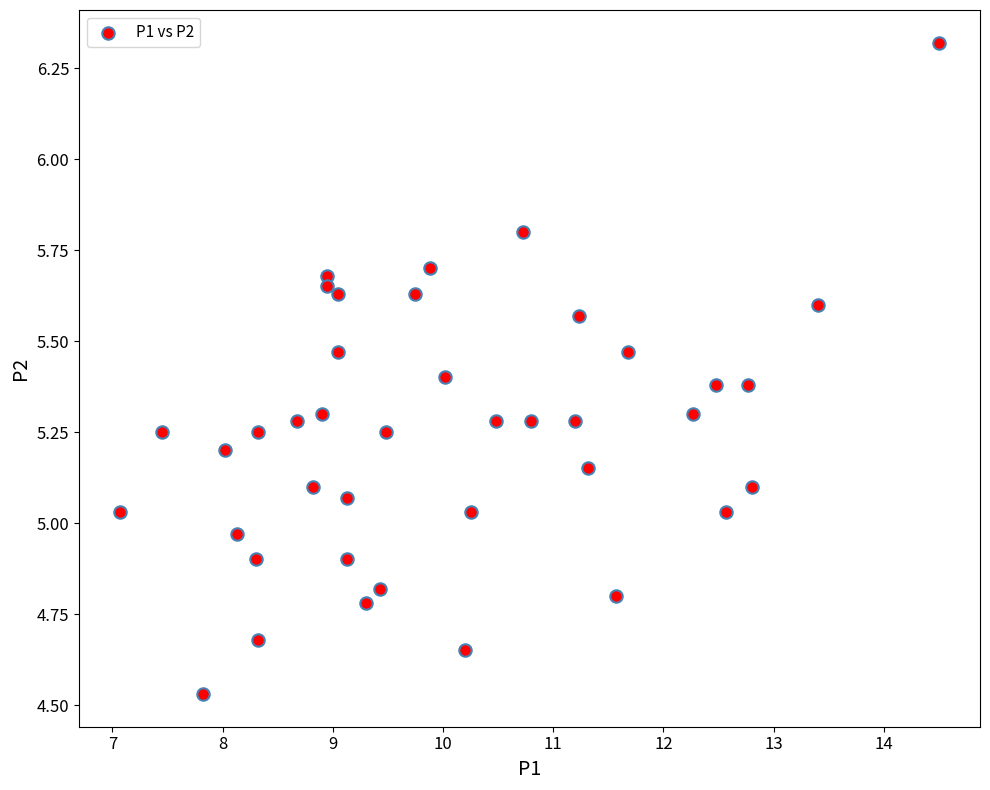

What is the range of Y values (max minus min)?

1.8